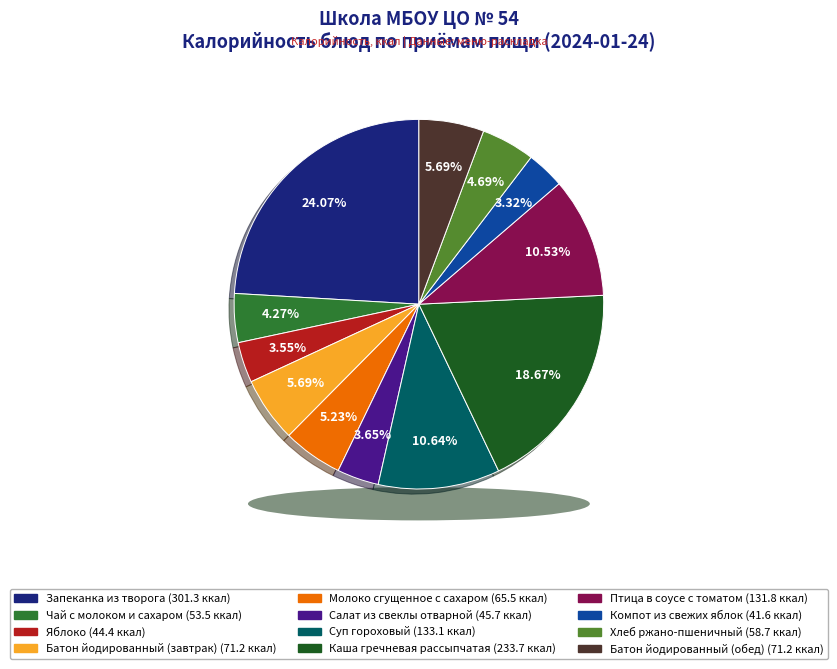

How many slices are in this pie chart?

12